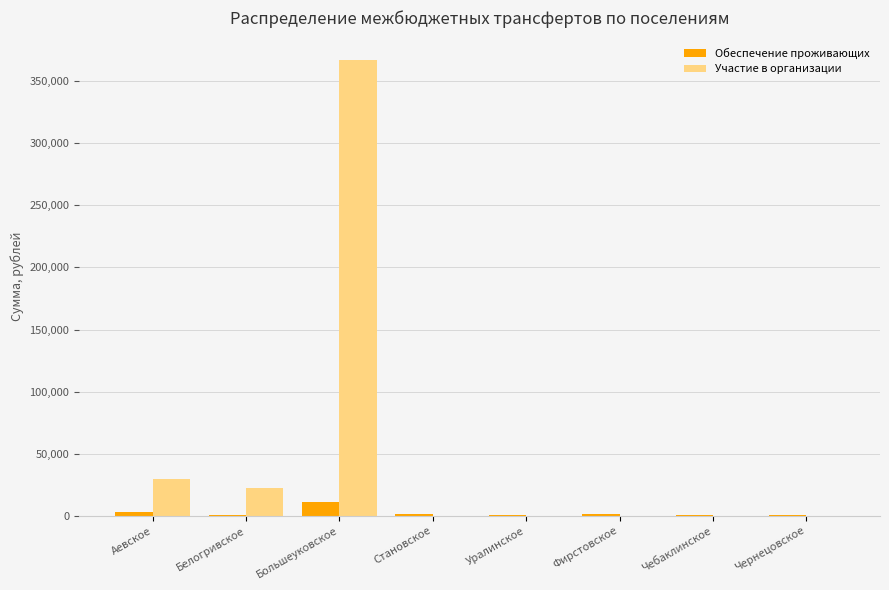

What is the maximum value for Участие в организации?

366718.8